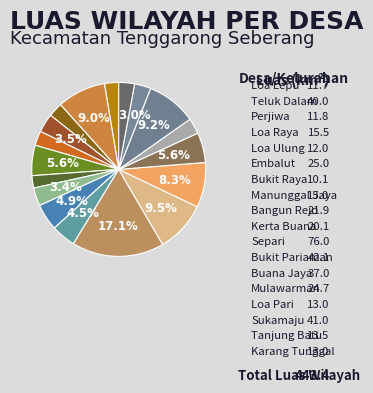

Rank the categories by value from lowest to highest.

Bukit Raya, Loa Lepu, Perjiwa, Loa Ulung, Loa Pari, Karang Tunggal, Tanjung Batu, Manunggal Jaya, Loa Raya, Kerta Buana, Bangun Rejo, Mulawarman, Embalut, Buana Jaya, Teluk Dalam, Sukamaju, Bukit Pariaman, Separi